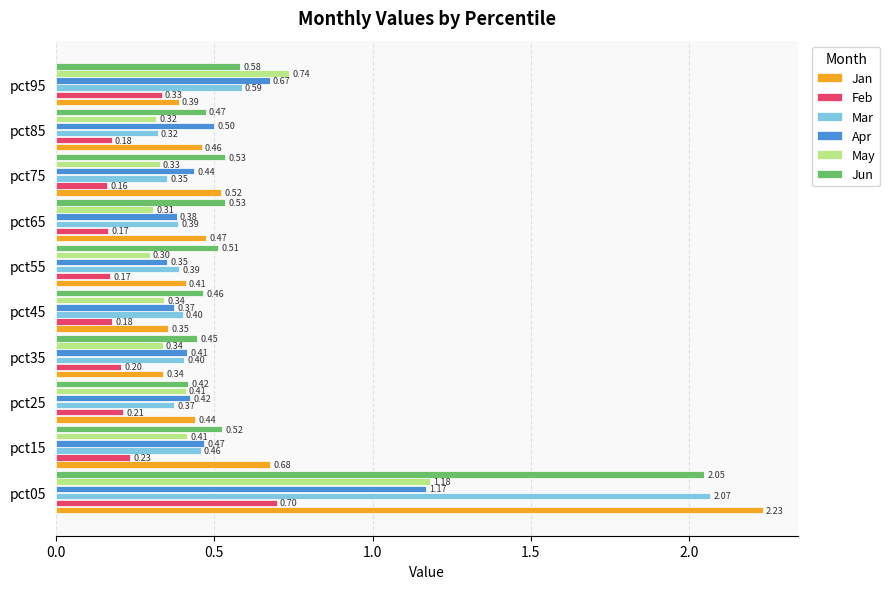

What is the spread (max minus min) of values at pct95?

0.4